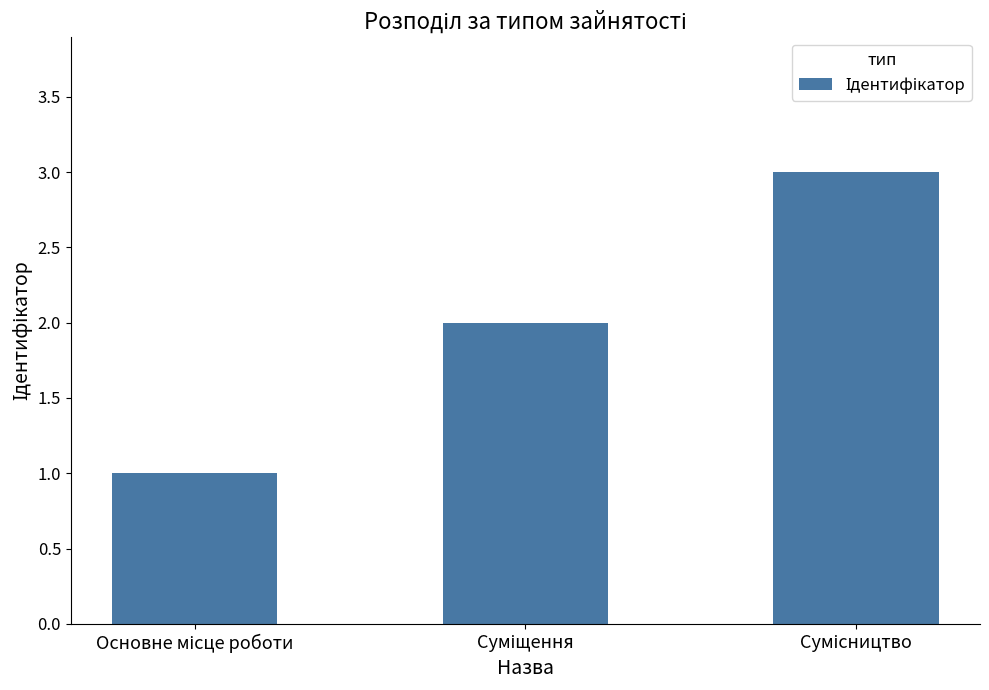

Does the chart contain any negative values?

No